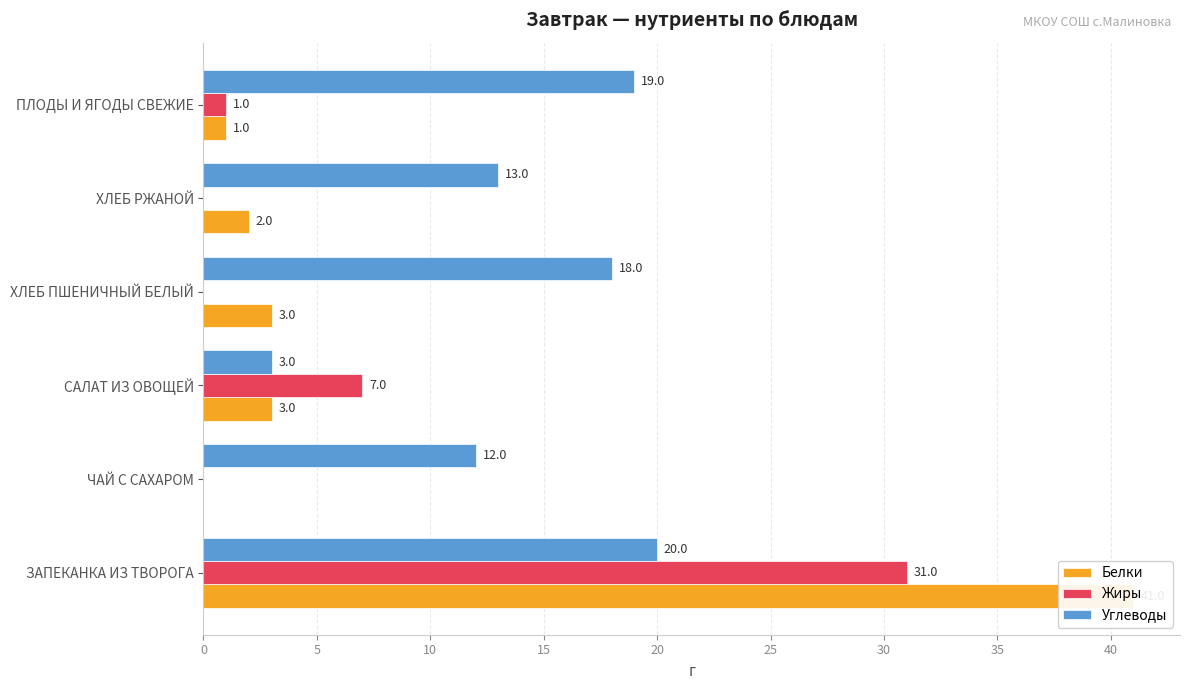

Where is Углеводы nearest to the value 11?

ЧАЙ С САХАРОМ